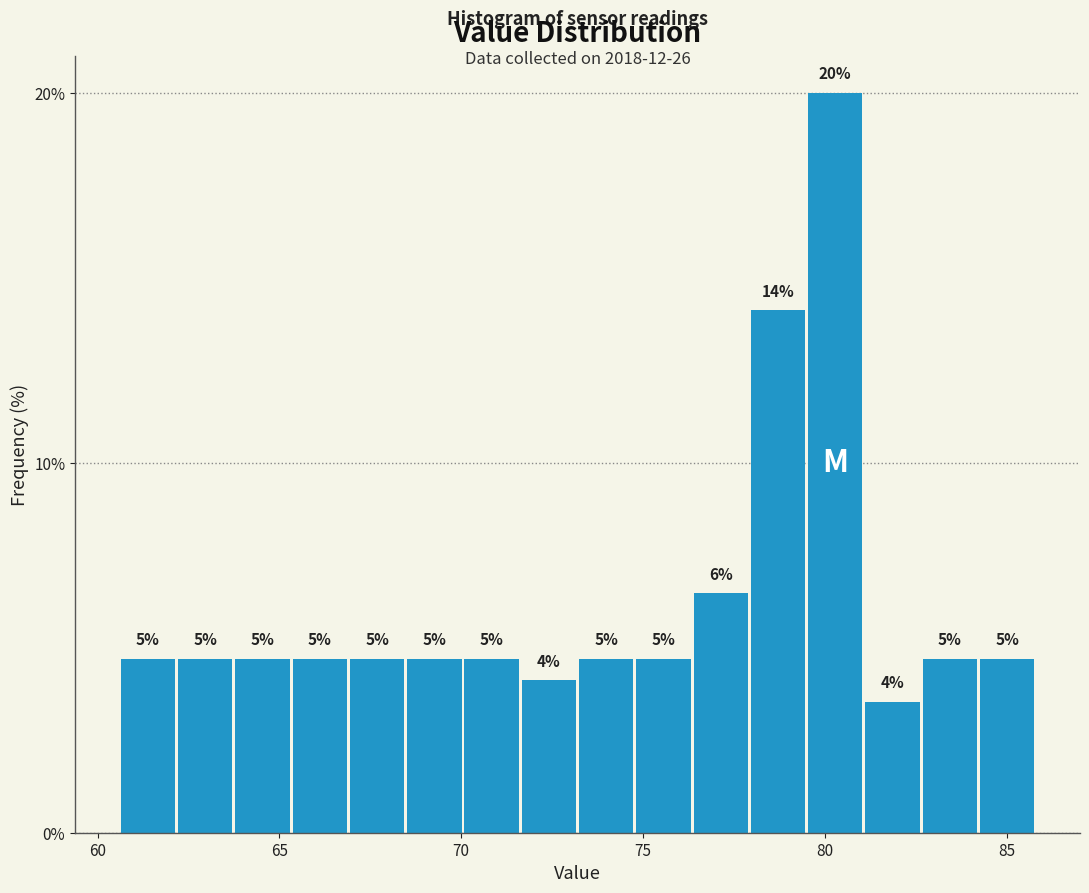

Around what value on the x-axis is the tallest bar? Give the approximate position of its centre, as read against the axis.

80.5